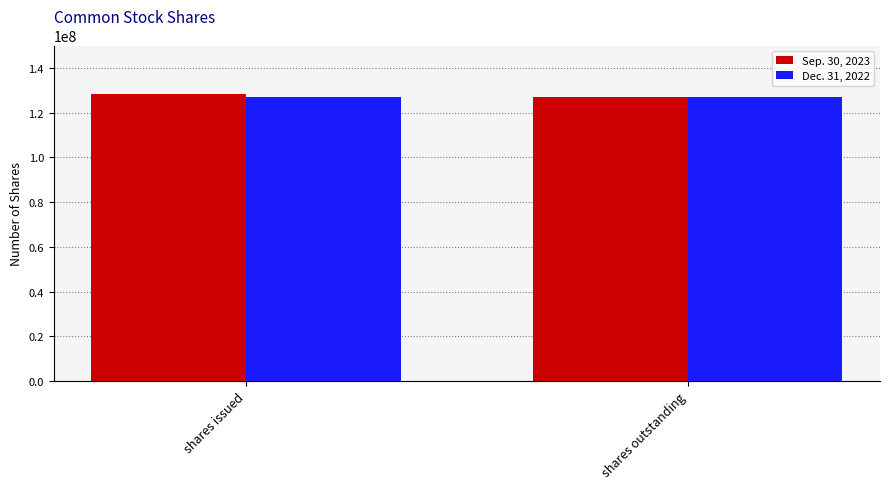

Are the bars horizontal?

No